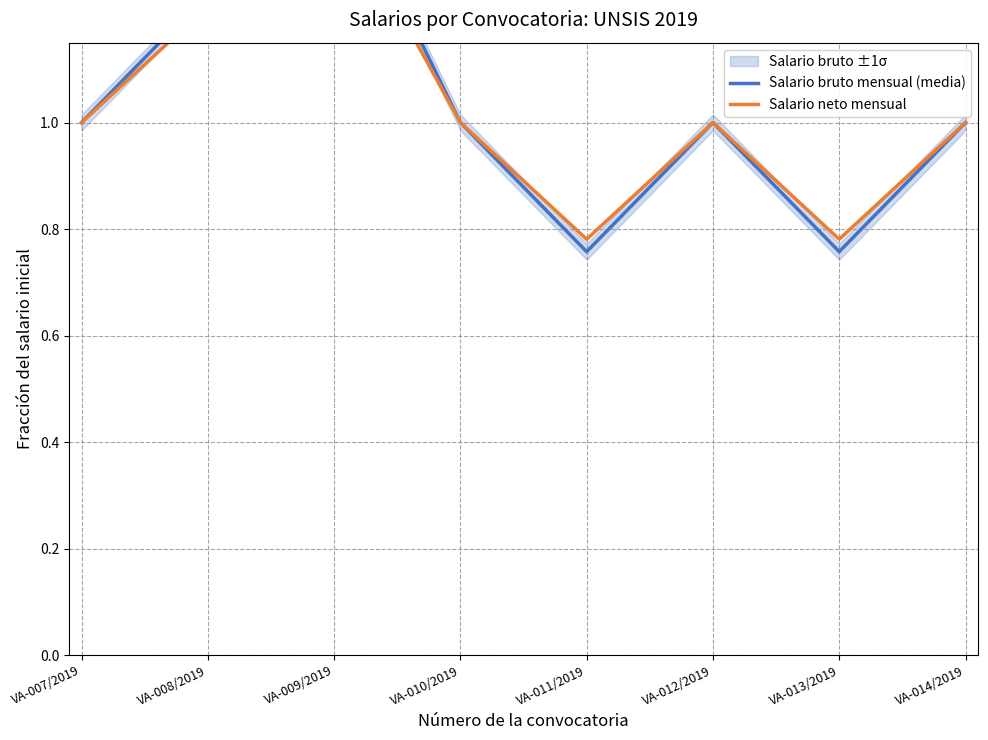

Where is Salario bruto mensual (media) nearest to the value 1?

VA-007/2019